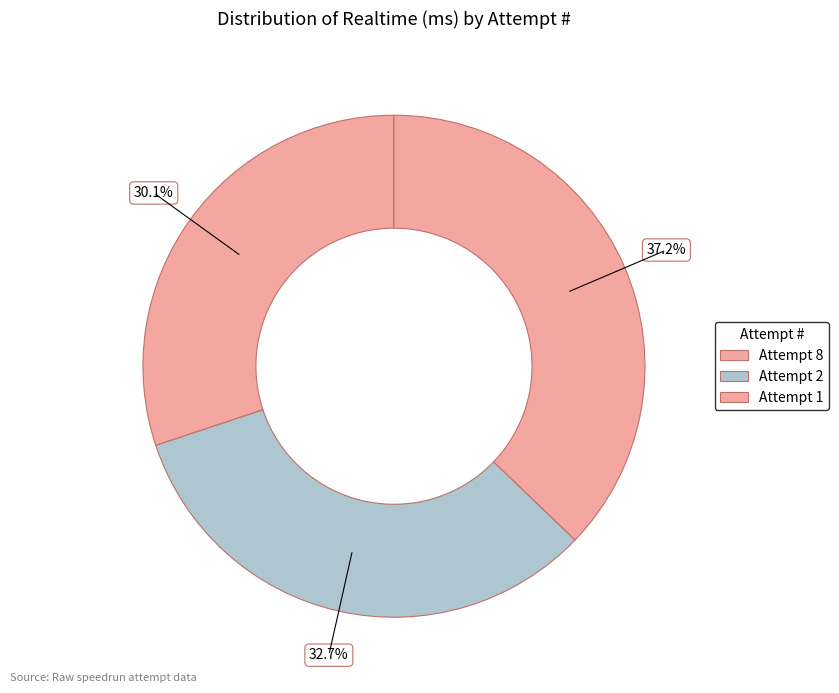

What is the change in value from Attempt 8 to Attempt 1?

+773343